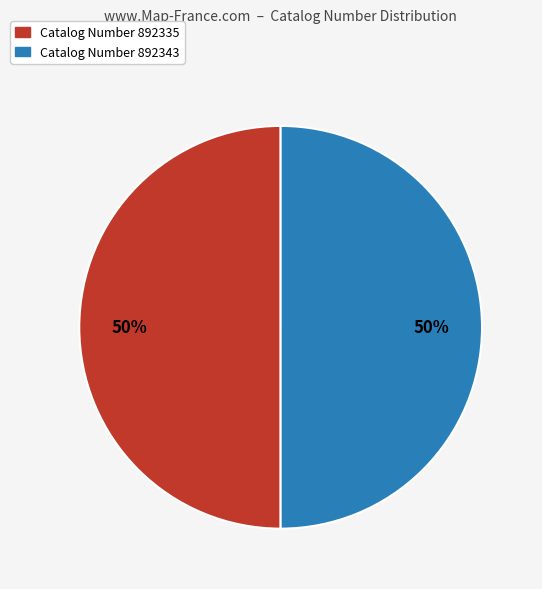

Do Catalog Number 892343 and Catalog Number 892335 together represent more than half of the pie?

Yes